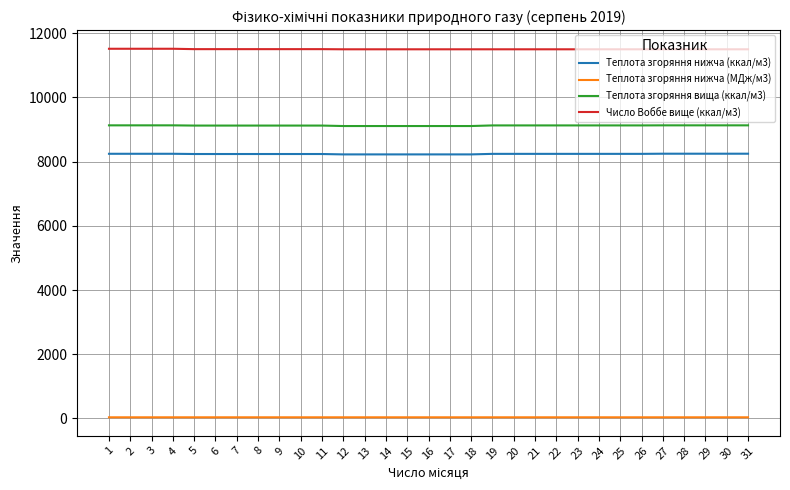

Which series has the widest spread of values?

Теплота згоряння вища (ккал/м3)